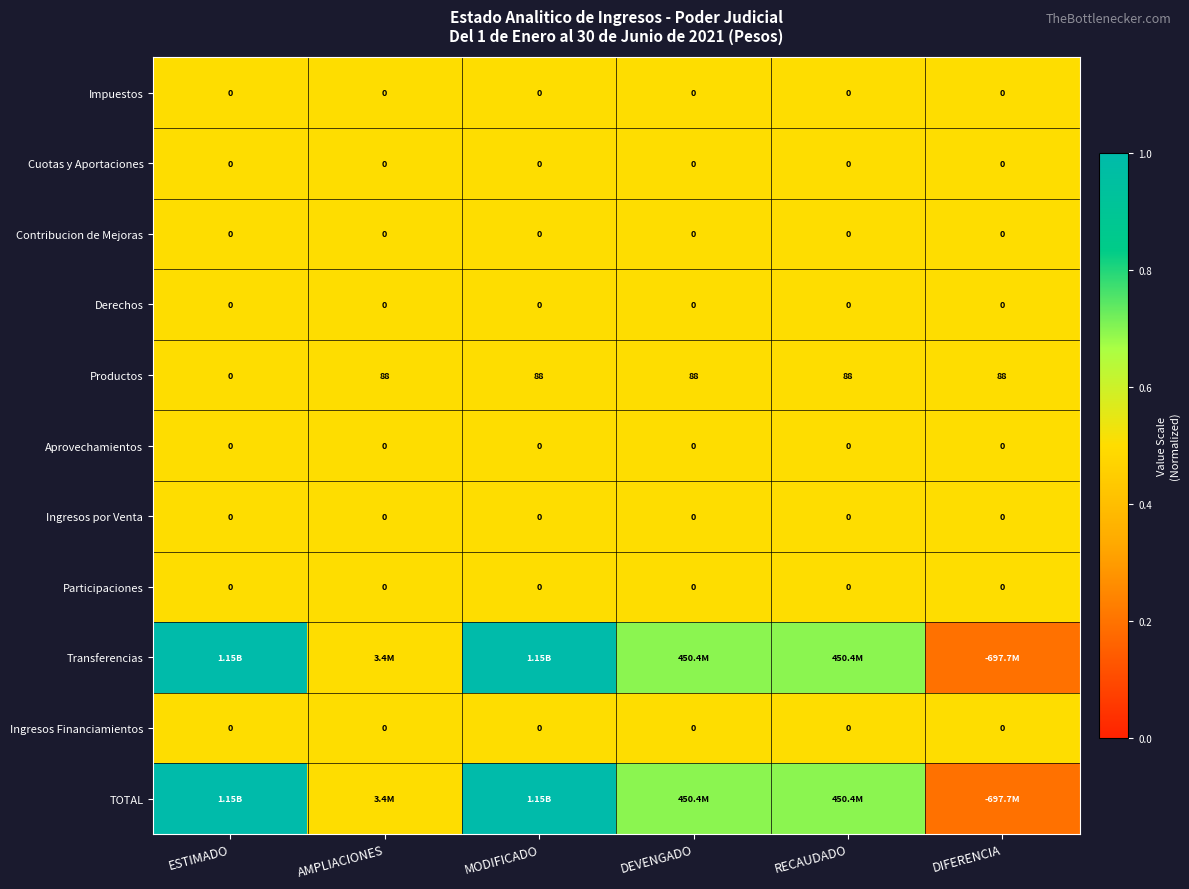

Is the value of Productos at MODIFICADO greater than the value of Contribucion de Mejoras at AMPLIACIONES?

Yes